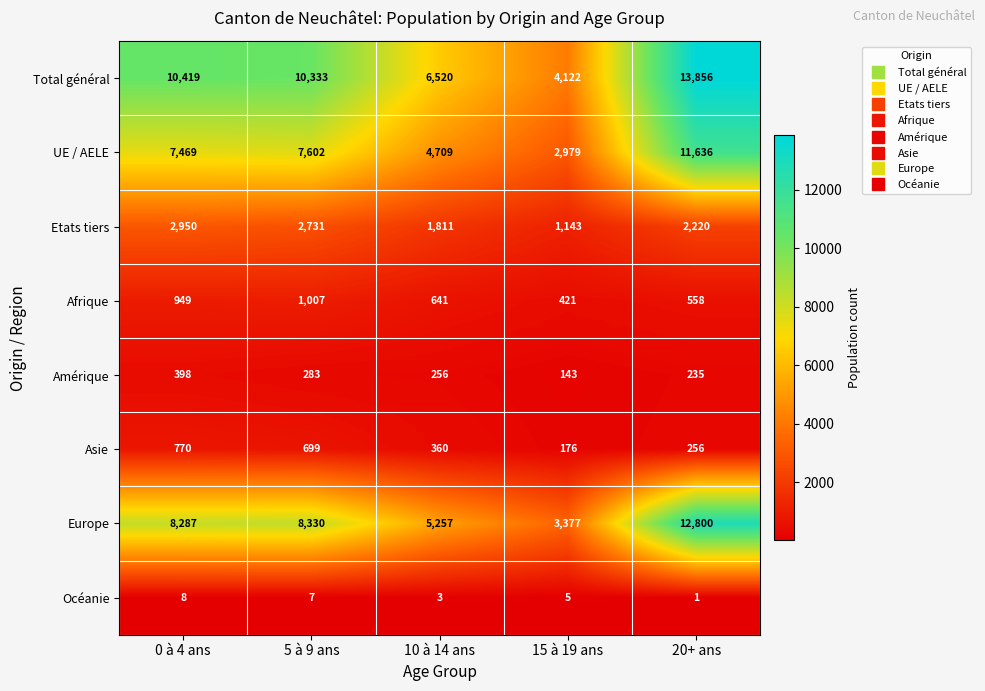

What is the approximate value of Amérique at 20+ ans, to the nearest 5?

235